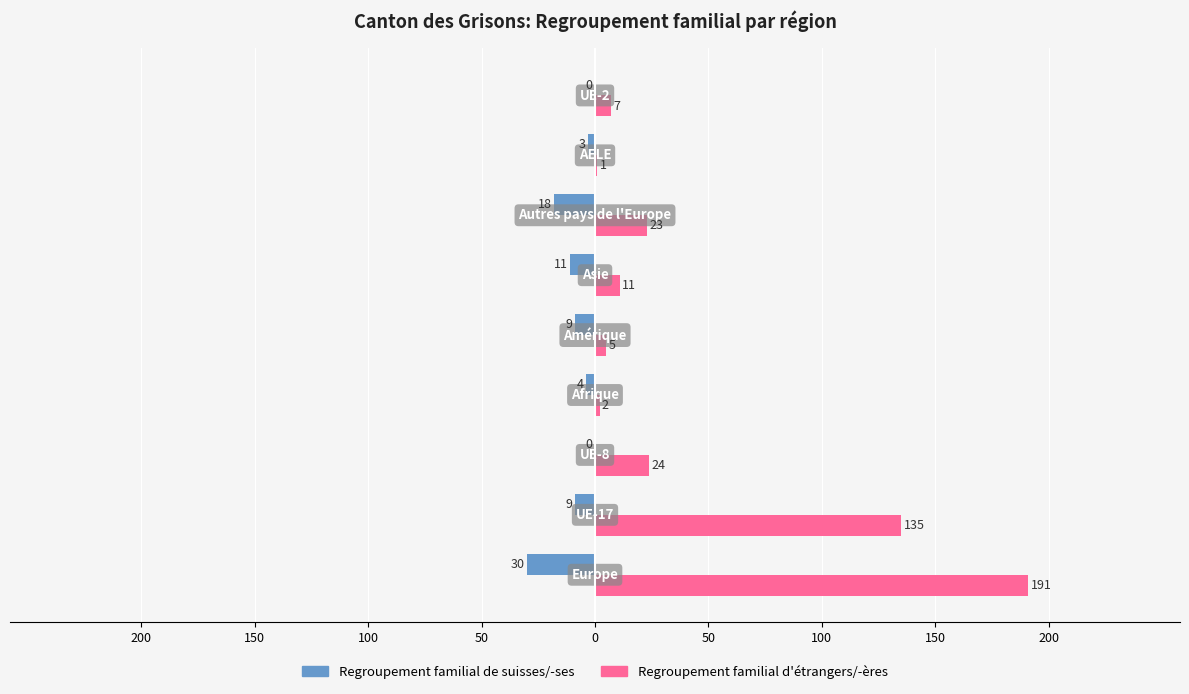

What are all the series names shown in the legend?

Regroupement familial de suisses/-ses, Regroupement familial d'étrangers/-ères